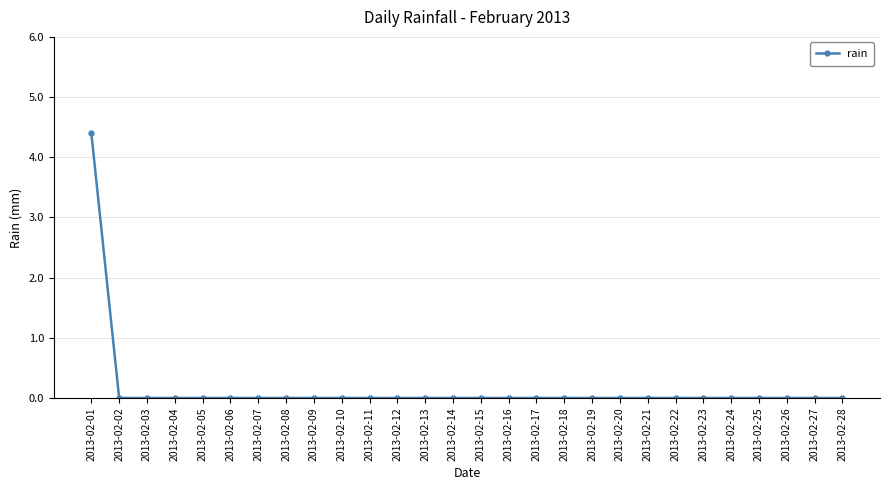

True or false: the data shows 0.0 at 2013-02-02.

True